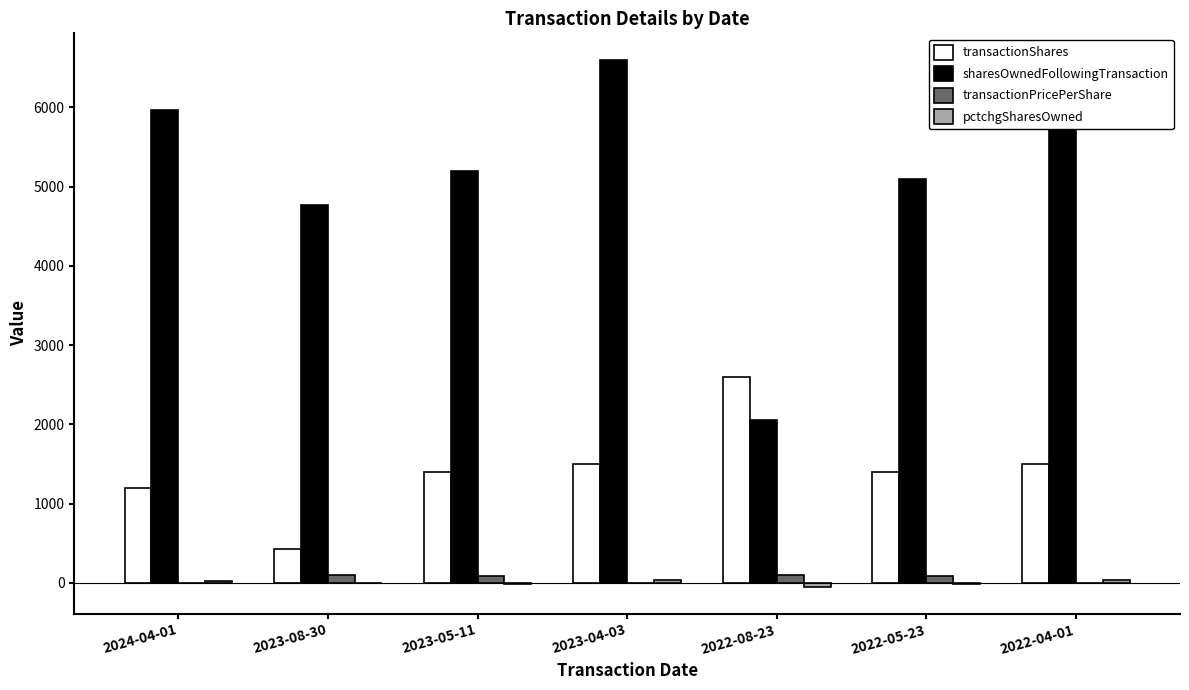

At which label is sharesOwnedFollowingTransaction closest to 4328?

2023-08-30